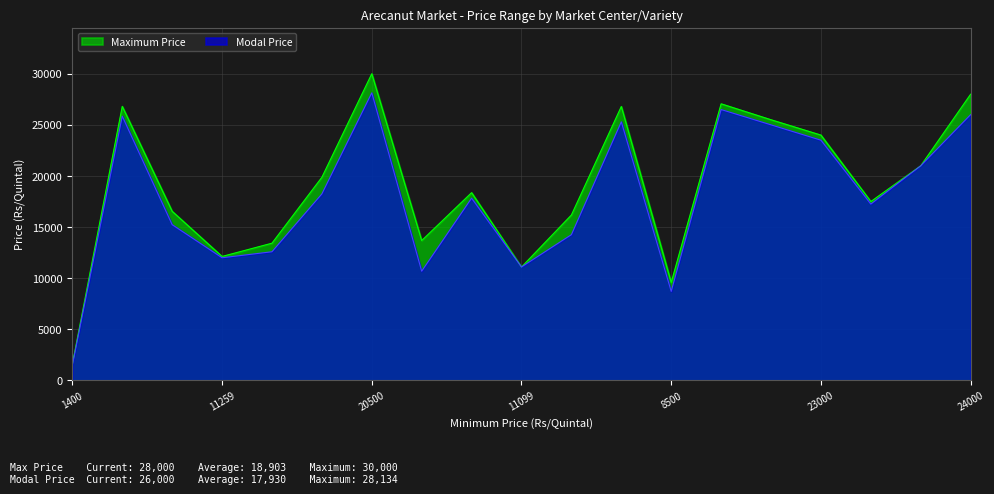

True or false: Maximum Price has more than 2 points higher than both neighbors.

True